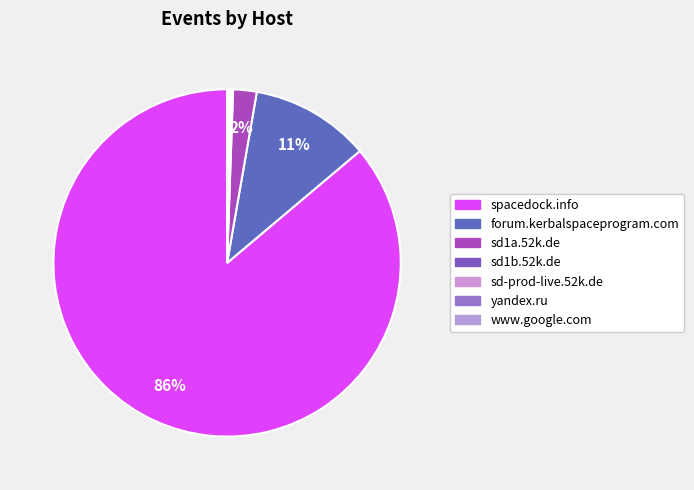

Rank the categories by value from lowest to highest.

sd1b.52k.de, sd-prod-live.52k.de, yandex.ru, www.google.com, sd1a.52k.de, forum.kerbalspaceprogram.com, spacedock.info